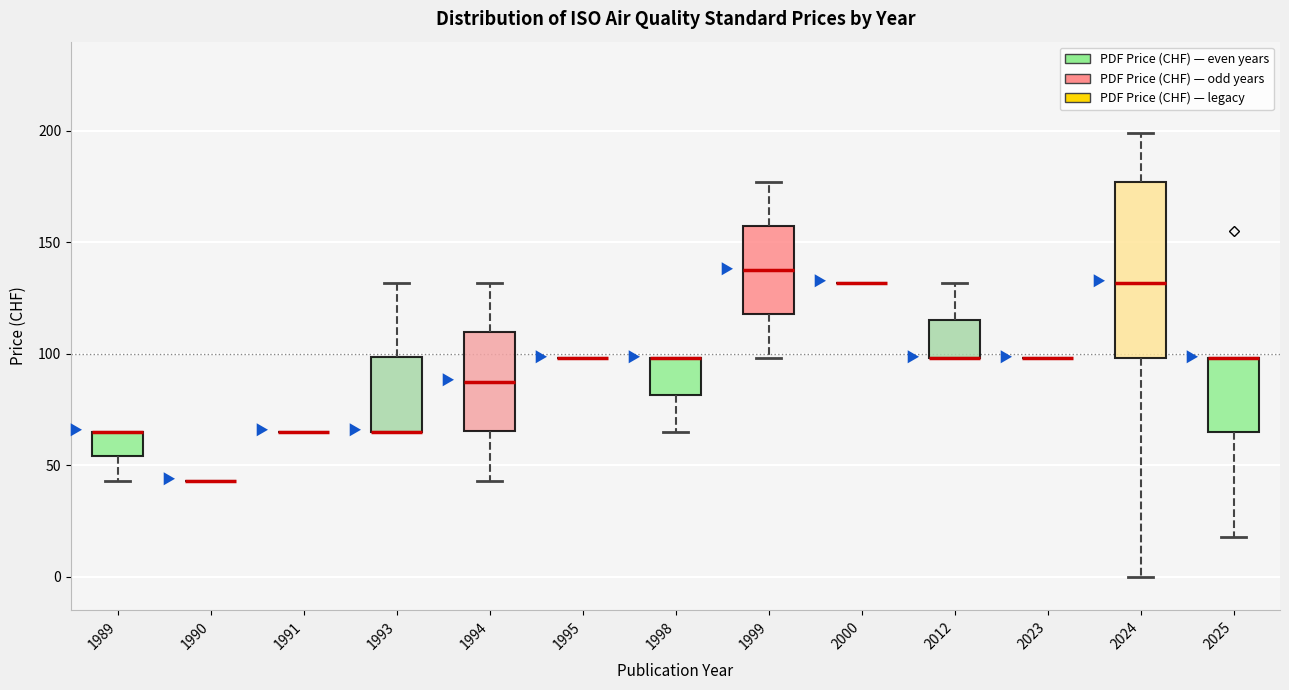

Reading left to right, read every box against the y-axis: the position of its median line, the range the box covers, and the ends of its whiskers. The values are not printed on the chart, so give them approximately, as read against the axis.

1989: median 65 (drawn on the box's upper edge), box 55 to 65, whiskers 45 to 65
1990: box collapsed to a line at 45, whiskers 45 to 45
1991: box collapsed to a line at 65, whiskers 65 to 65
1993: median 65 (drawn on the box's lower edge), box 65 to 100, whiskers 65 to 130
1994: median 90, box 65 to 110, whiskers 45 to 130
1995: box collapsed to a line at 100, whiskers 100 to 100
1998: median 100 (drawn on the box's upper edge), box 80 to 100, whiskers 65 to 100
1999: median 140, box 120 to 155, whiskers 100 to 175
2000: box collapsed to a line at 130, whiskers 130 to 130
2012: median 100 (drawn on the box's lower edge), box 100 to 115, whiskers 100 to 130
2023: box collapsed to a line at 100, whiskers 100 to 100
2024: median 130, box 100 to 175, whiskers 0 to 200
2025: median 100 (drawn on the box's upper edge), box 65 to 100, whiskers 20 to 100